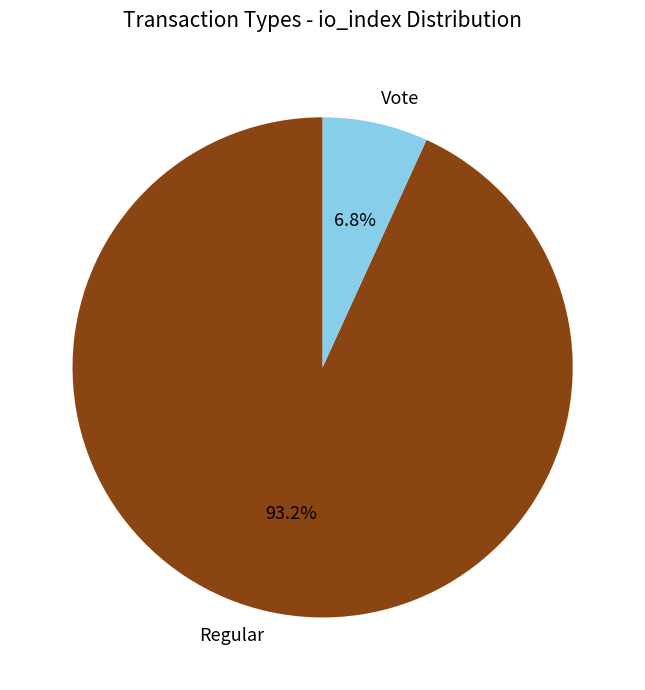

How many segments does this pie chart have?

2